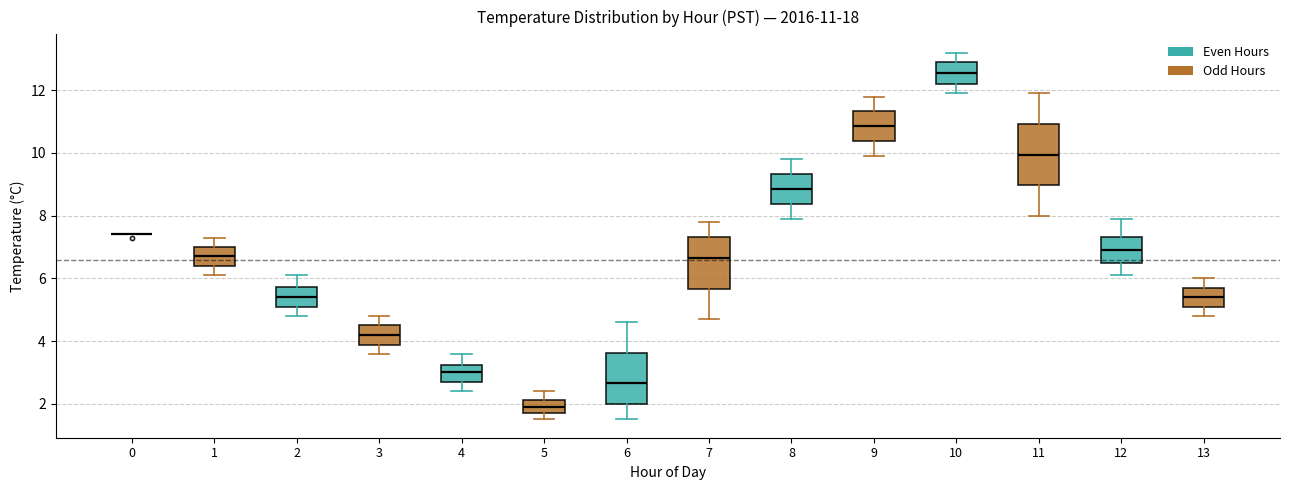

Which box is the tallest, from its lower edge to its upper edge?

11